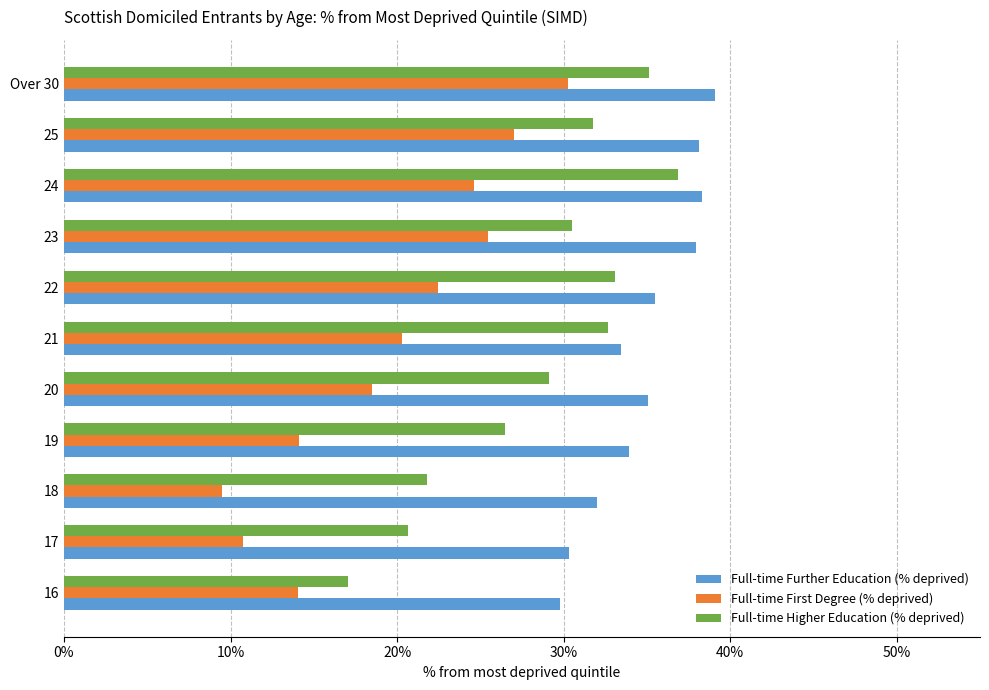

At which category is the sum across all series the highest?

Over 30